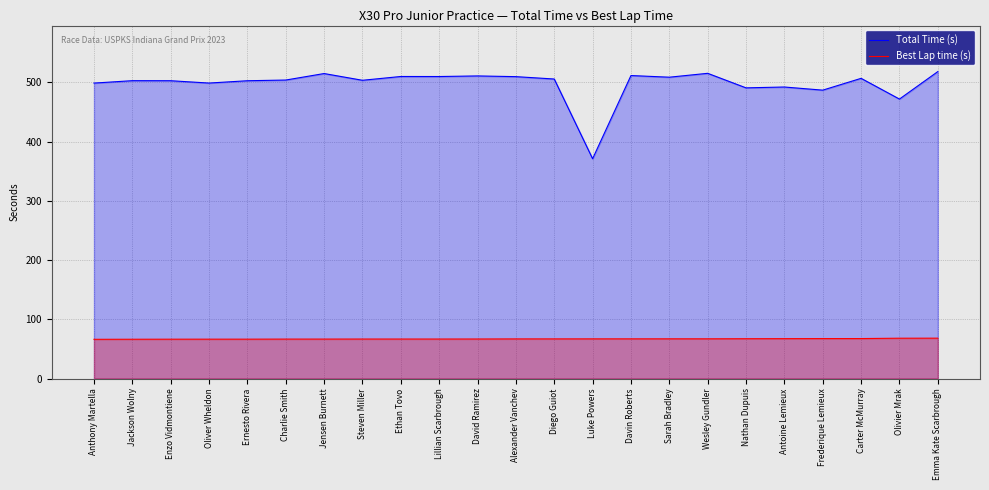

What position from the right is Frederique Lemieux?

4